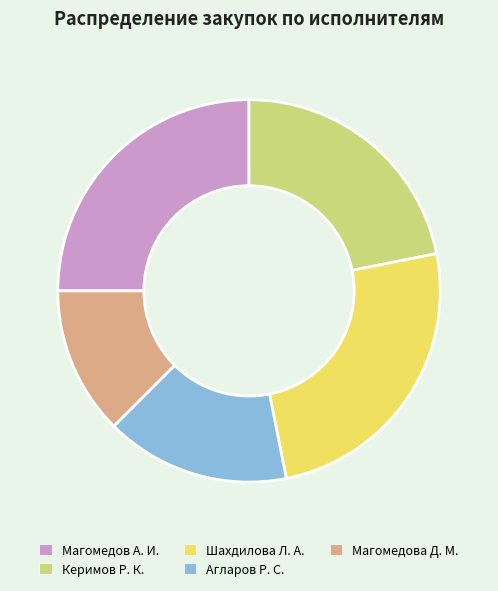

Which has a higher value, Шахдилова Л. А. or Агларов Р. С.?

Шахдилова Л. А.